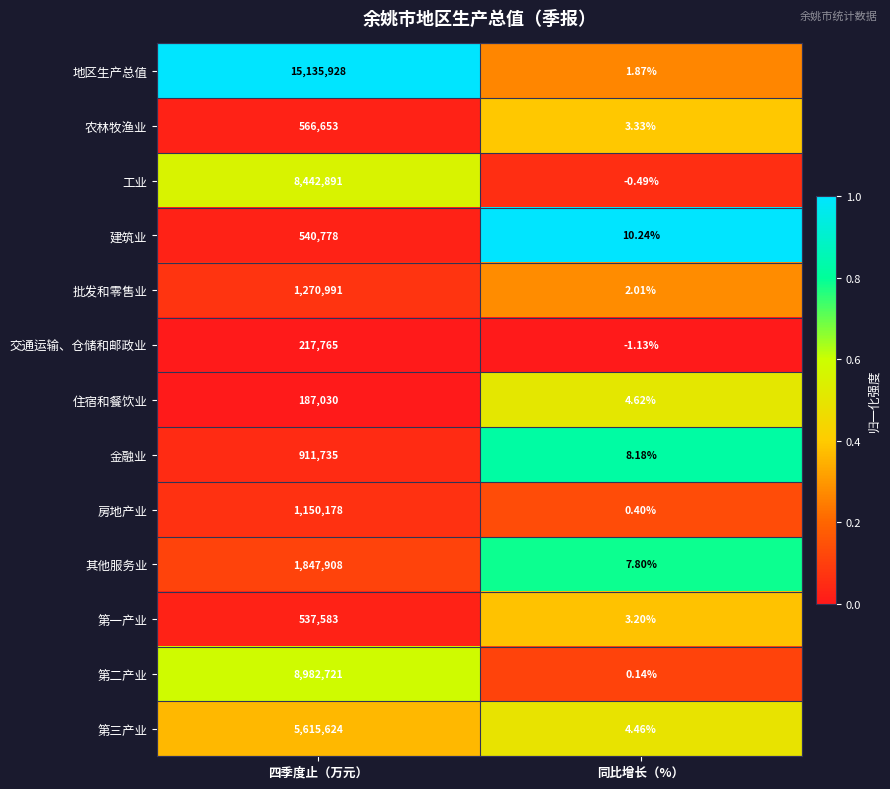

At which label is 住宿和餐饮业 closest to 93517?

同比增长（%）